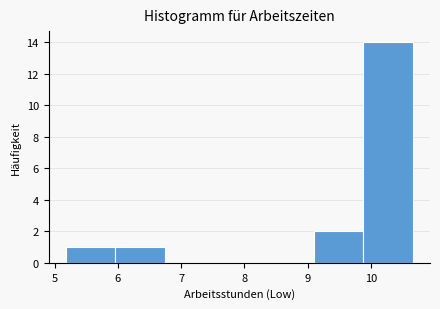

Reading left to right, transcribe this chart: for each bar, give the range it covers on the x-axis and its height. Neither the bar edges nor the heights are printed on the chart, so give them approximately, as read against the axes.

5.2 to 6.0: 1
6.0 to 6.7: 1
6.7 to 7.5: 0
7.5 to 8.3: 0
8.3 to 9.1: 0
9.1 to 9.9: 2
9.9 to 10.7: 14